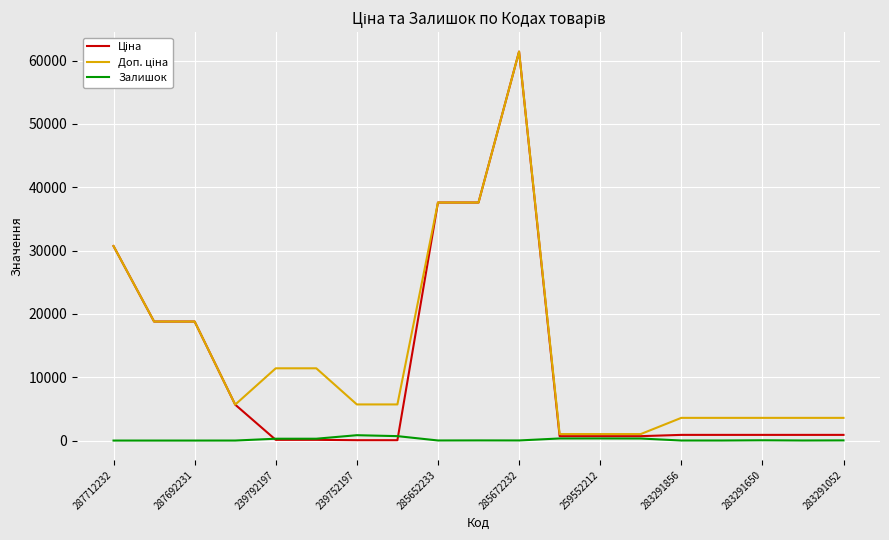

At which category is the sum across all series the highest?

285672232